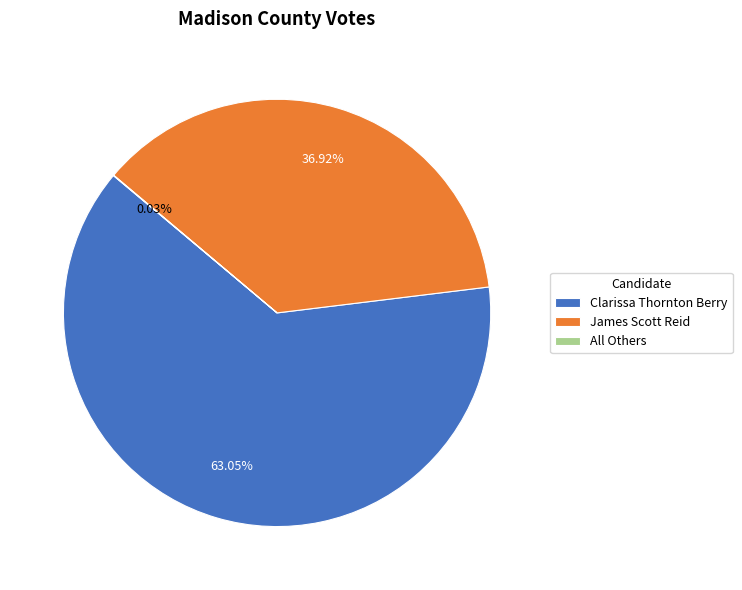

Which category has the biggest portion of the pie?

Clarissa Thornton Berry